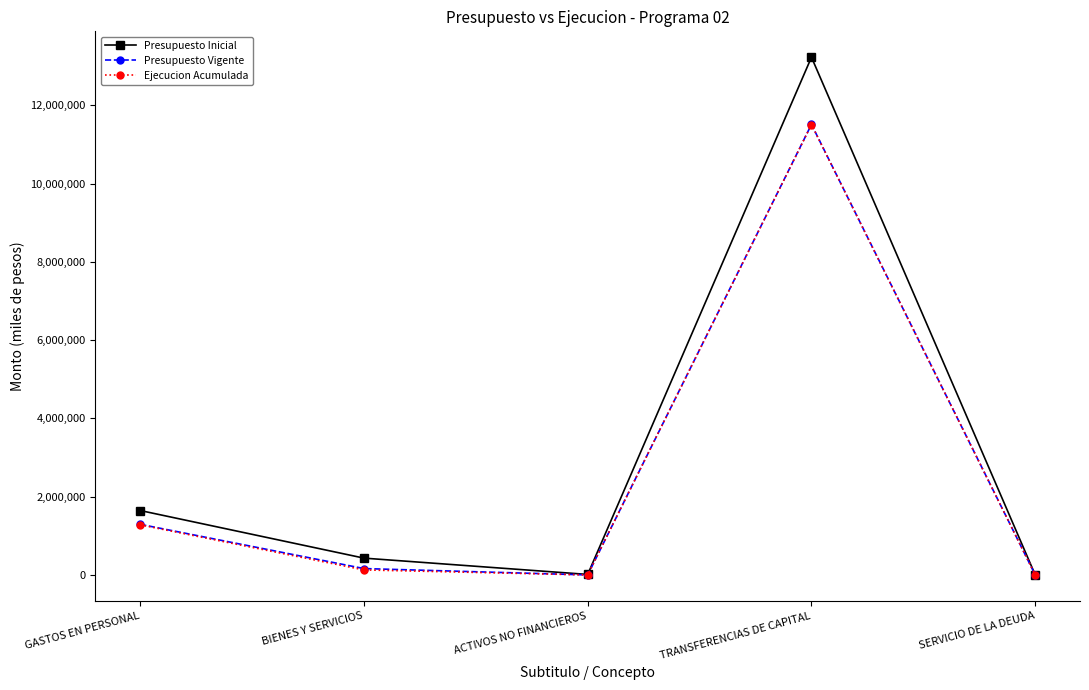

At which category does Presupuesto Inicial reach its first local peak?

TRANSFERENCIAS DE CAPITAL